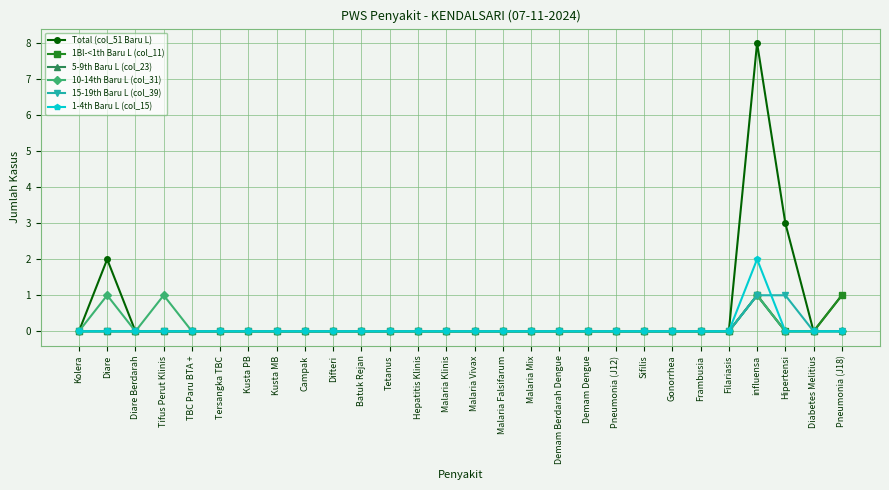

Count the number of categories in the chart.

28